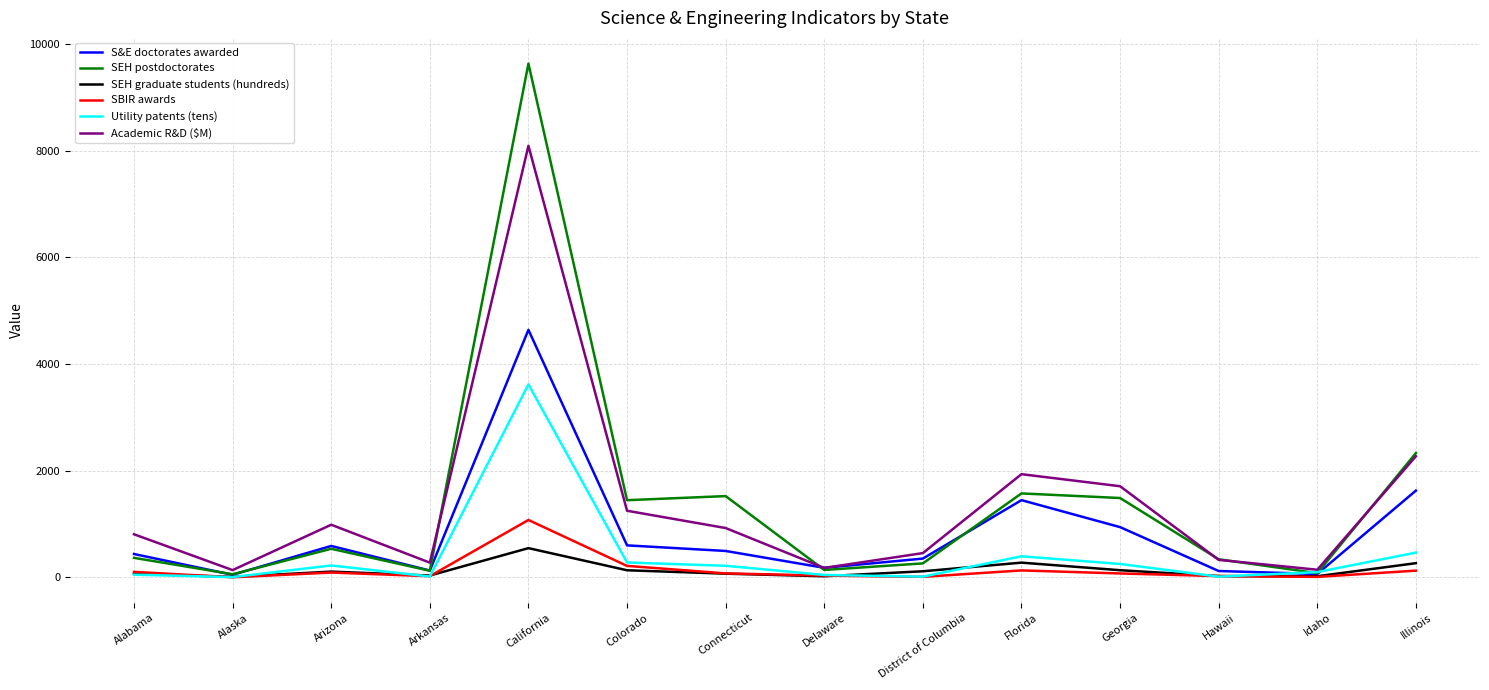

Rank the series by their maximum value, from highest to lowest.

SEH postdoctorates, Academic R&D ($M), S&E doctorates awarded, Utility patents (tens), SBIR awards, SEH graduate students (hundreds)